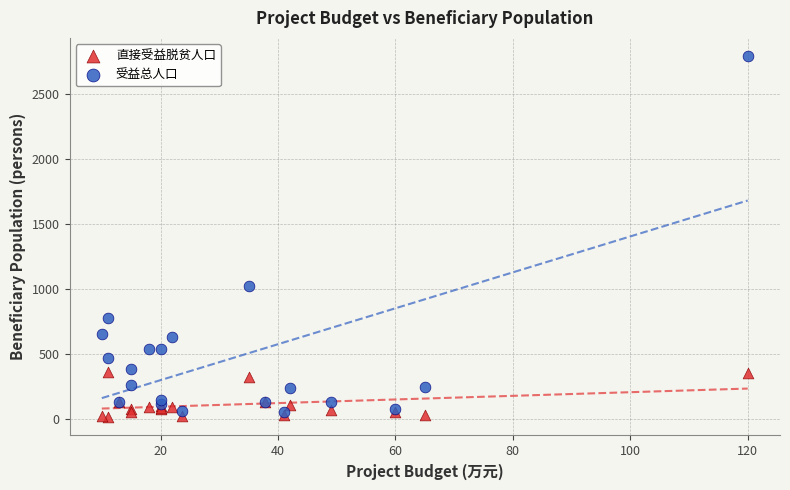

Across all series, what Y value is closest to 1404?

1025